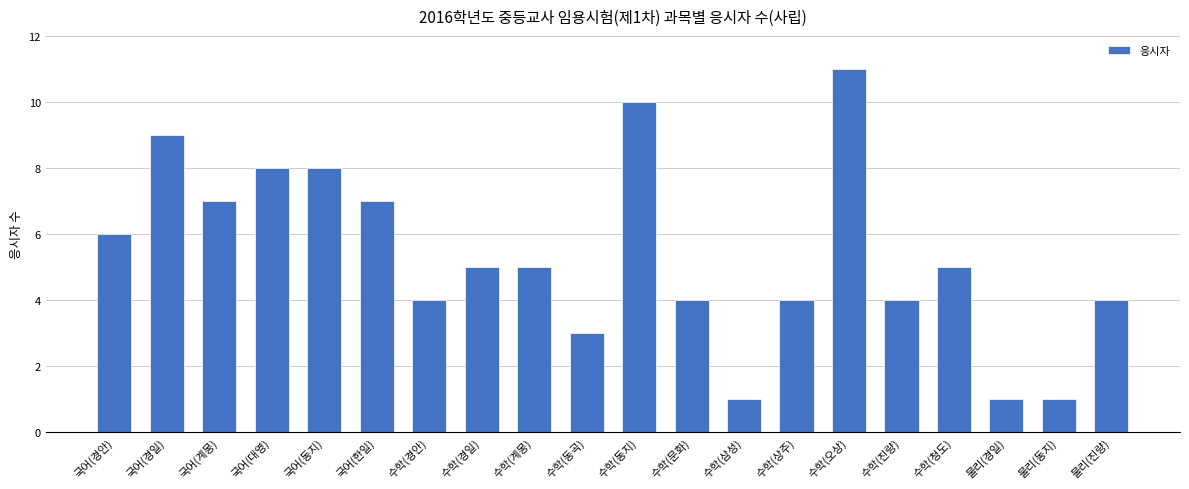

At which label does the data first exceed 5?

국어(경안)